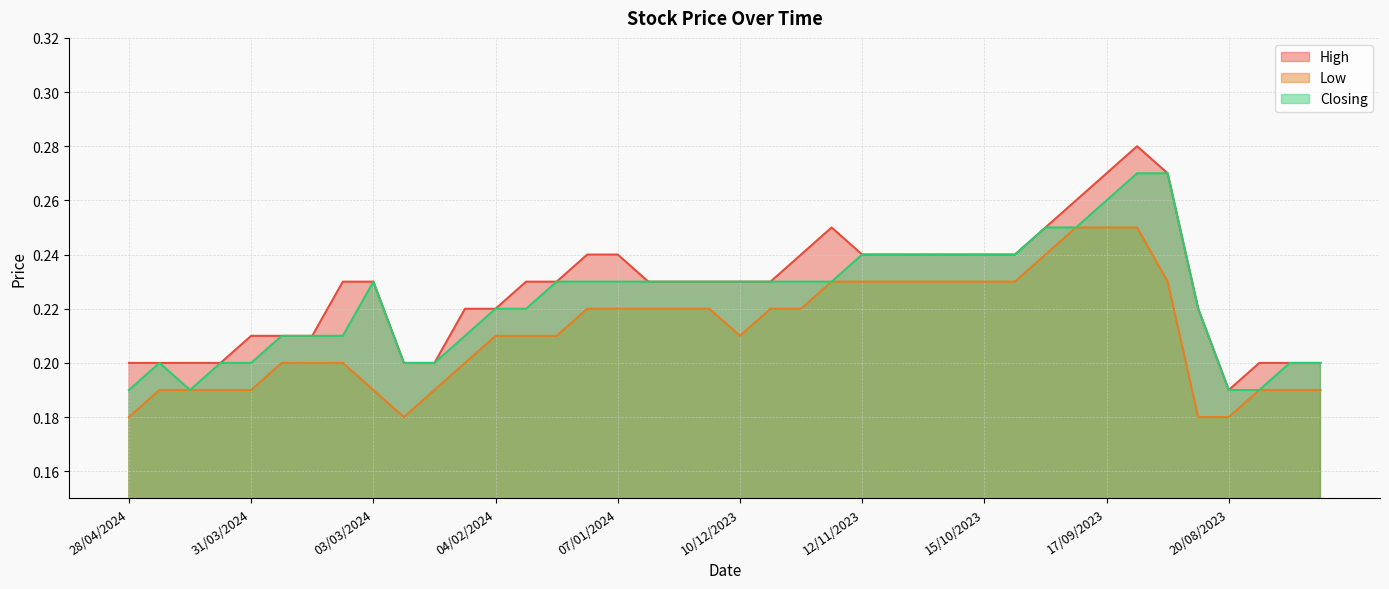

At which category is the sum across all series the highest?

10/09/2023